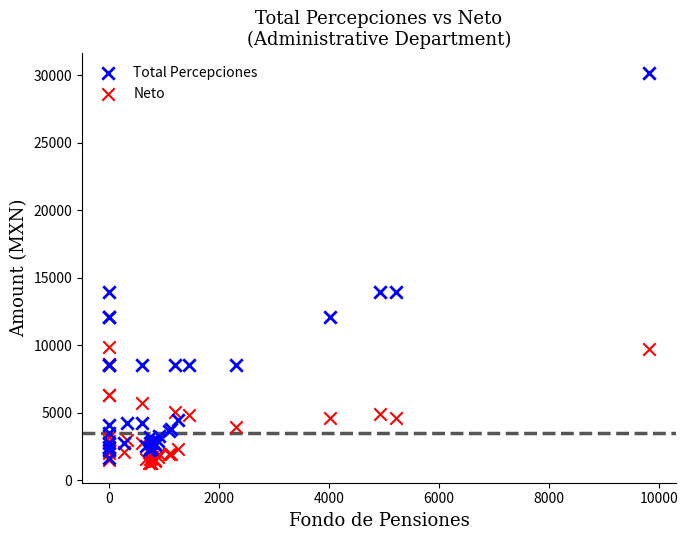

Which series contains the highest Y value?

Total Percepciones